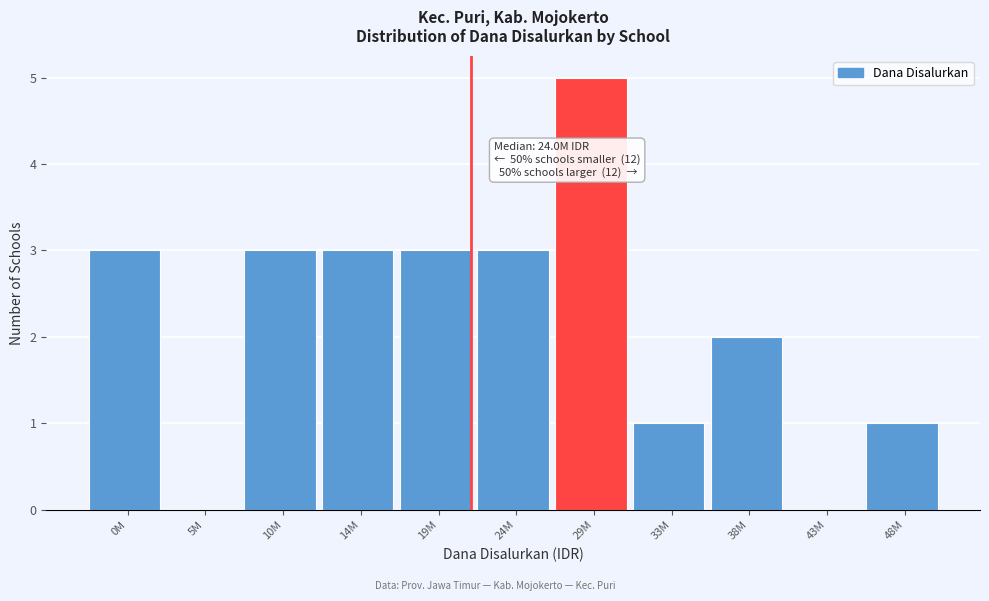

Reading left to right, transcribe all the data shown in this chart.

0M=3	5M=0	10M=3	14M=3	19M=3	24M=3	29M=5	33M=1	38M=2	43M=0	48M=1